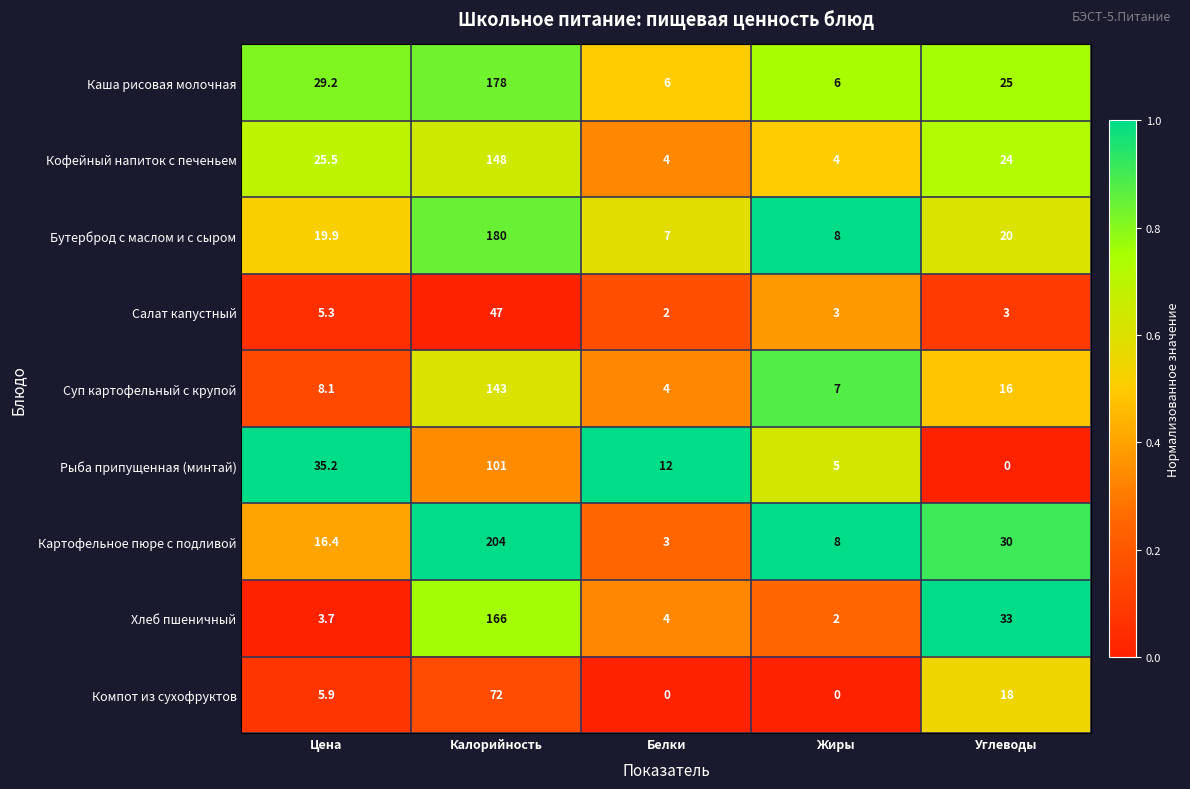

True or false: Хлеб пшеничный has a value of 3.7 at Цена.

True